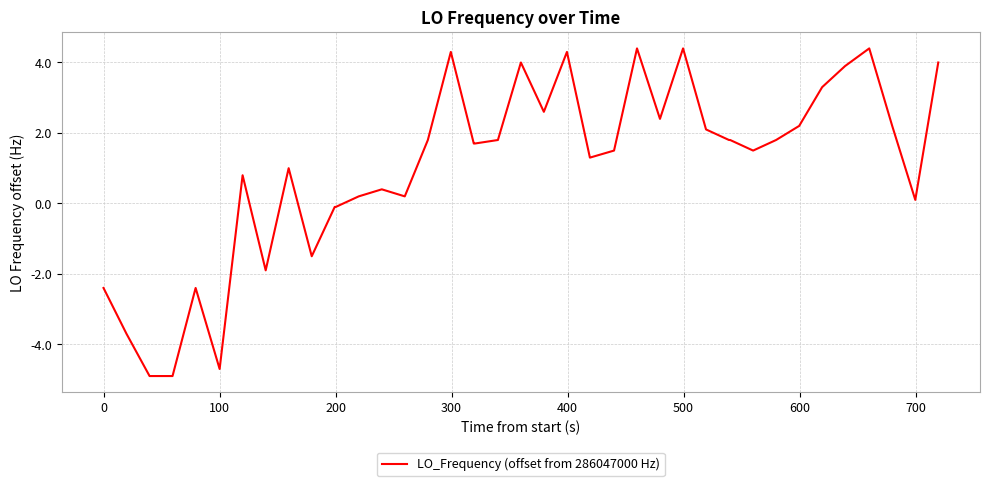

What is the minimum value shown in the chart?

-4.9